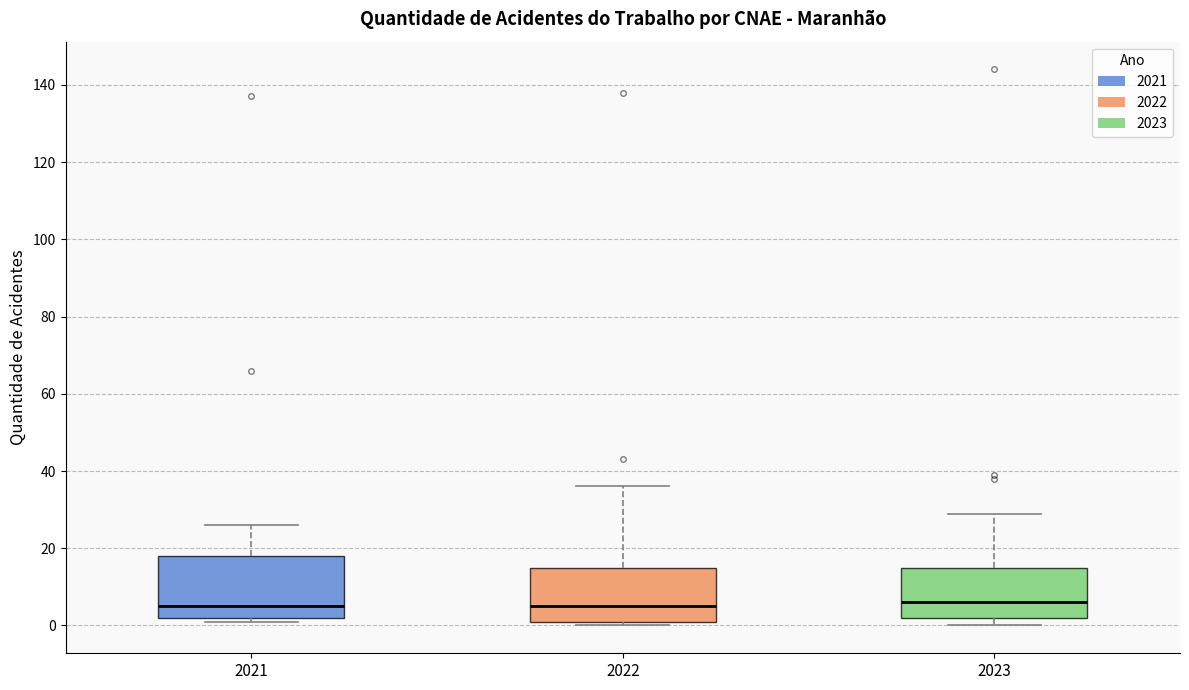

Reading left to right, transcribe this box plot: for each box, give where its median line is, the range the box spans, and where its two whiskers end, as read against the y-axis. The values are not printed on the chart, so give them approximately, as read against the axis.

2021: median 6, box 2 to 18, whiskers 2 (just below the box's lower edge) to 26
2022: median 6, box 2 to 16, whiskers 0 to 36
2023: median 6, box 2 to 16, whiskers 0 to 30